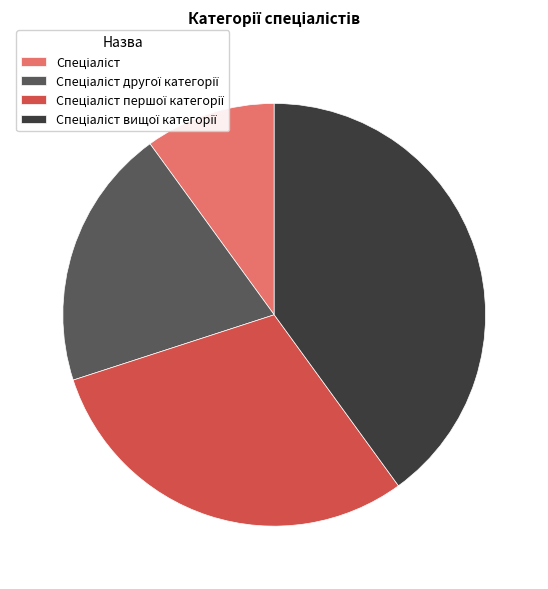

How many segments does this pie chart have?

4